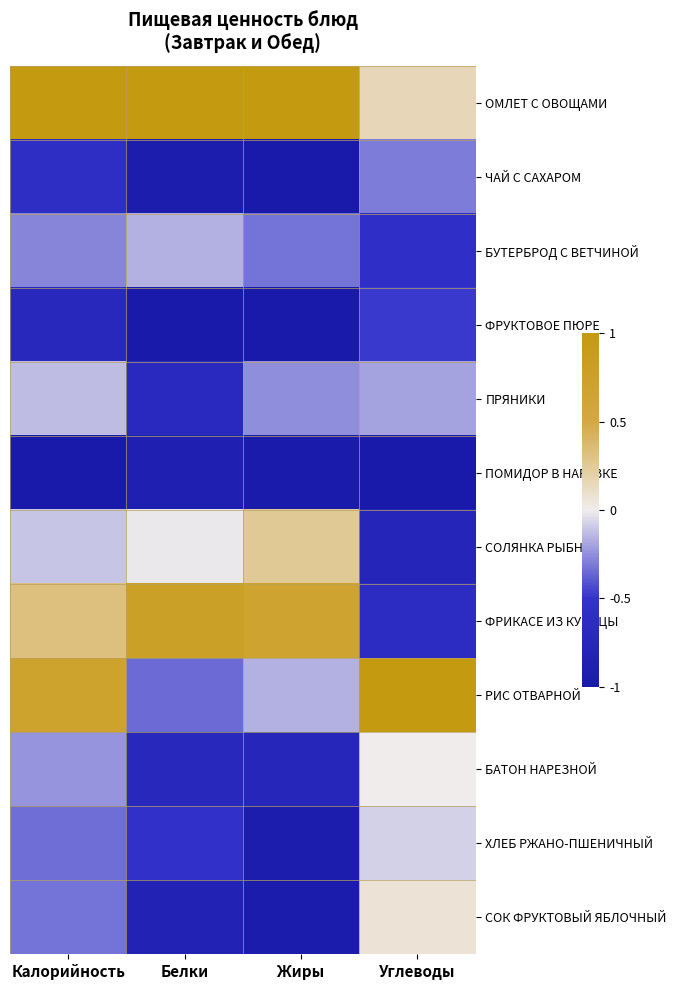

Reading left to right, what are all the values shown in this chart?

ОМЛЕТ С ОВОЩАМИ: Калорийность=1.0	Белки=1.0	Жиры=1.0	Углеводы=0.2
ЧАЙ С САХАРОМ: Калорийность=-0.6	Белки=-1.0	Жиры=-1.0	Углеводы=-0.3
БУТЕРБРОД С ВЕТЧИНОЙ: Калорийность=-0.3	Белки=-0.2	Жиры=-0.3	Углеводы=-0.6
ФРУКТОВОЕ ПЮРЕ: Калорийность=-0.7	Белки=-1.0	Жиры=-1.0	Углеводы=-0.5
ПРЯНИКИ: Калорийность=-0.1	Белки=-0.7	Жиры=-0.3	Углеводы=-0.2
ПОМИДОР В НАРЕЗКЕ: Калорийность=-1.0	Белки=-0.9	Жиры=-1.0	Углеводы=-1.0
СОЛЯНКА РЫБНАЯ: Калорийность=-0.1	Белки=-0.0	Жиры=0.3	Углеводы=-0.8
ФРИКАСЕ ИЗ КУРИЦЫ: Калорийность=0.3	Белки=0.8	Жиры=0.7	Углеводы=-0.6
РИС ОТВАРНОЙ: Калорийность=0.7	Белки=-0.3	Жиры=-0.2	Углеводы=1.0
БАТОН НАРЕЗНОЙ: Калорийность=-0.2	Белки=-0.7	Жиры=-0.7	Углеводы=0.0
ХЛЕБ РЖАНО-ПШЕНИЧНЫЙ: Калорийность=-0.3	Белки=-0.5	Жиры=-0.9	Углеводы=-0.1
СОК ФРУКТОВЫЙ ЯБЛОЧНЫЙ: Калорийность=-0.3	Белки=-0.8	Жиры=-1.0	Углеводы=0.1